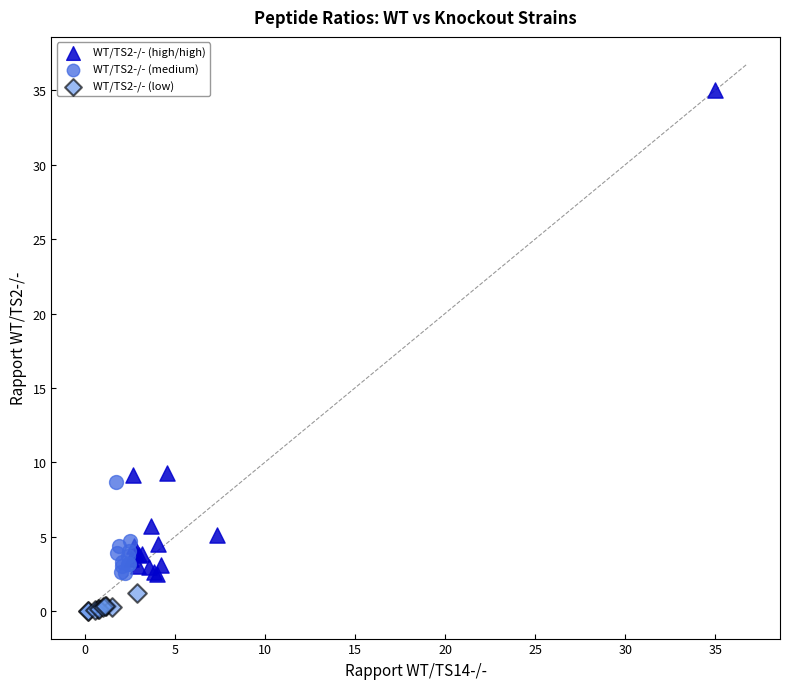

Which series has the widest spread of Y values?

WT/TS2-/- (high/high)